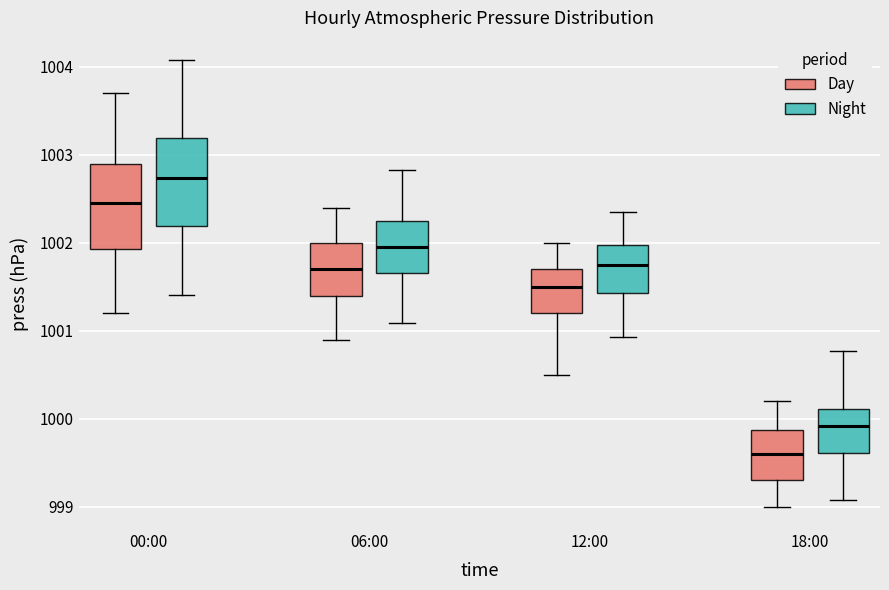

Reading left to right, transcribe this box plot: for each box, give where its median line is, the range the box spans, and where its two whiskers end, as read against the y-axis. The values are not printed on the chart, so give them approximately, as read against the axis.

00:00 (Day): median 1002.5, box 1001.9 to 1002.9, whiskers 1001.2 to 1003.7
00:00 (Night): median 1002.7, box 1002.2 to 1003.2, whiskers 1001.4 to 1004.1
06:00 (Day): median 1001.7, box 1001.4 to 1002.0, whiskers 1000.9 to 1002.4
06:00 (Night): median 1001.9, box 1001.7 to 1002.3, whiskers 1001.1 to 1002.8
12:00 (Day): median 1001.5, box 1001.2 to 1001.7, whiskers 1000.5 to 1002.0
12:00 (Night): median 1001.7, box 1001.4 to 1002.0, whiskers 1000.9 to 1002.4
18:00 (Day): median 999.6, box 999.3 to 999.9, whiskers 999.0 to 1000.2
18:00 (Night): median 999.9, box 999.6 to 1000.1, whiskers 999.1 to 1000.8